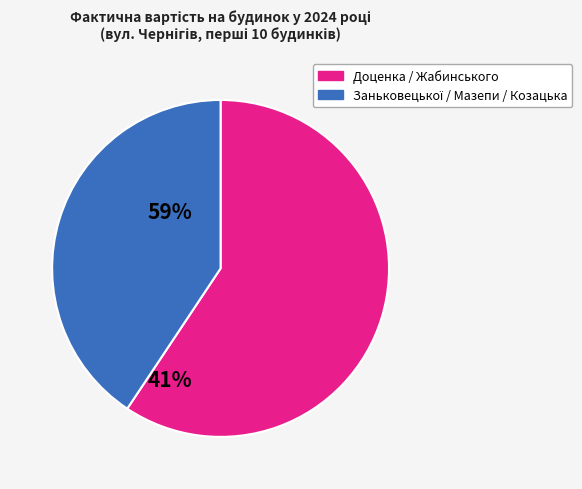

Is there a majority slice in this chart?

Yes